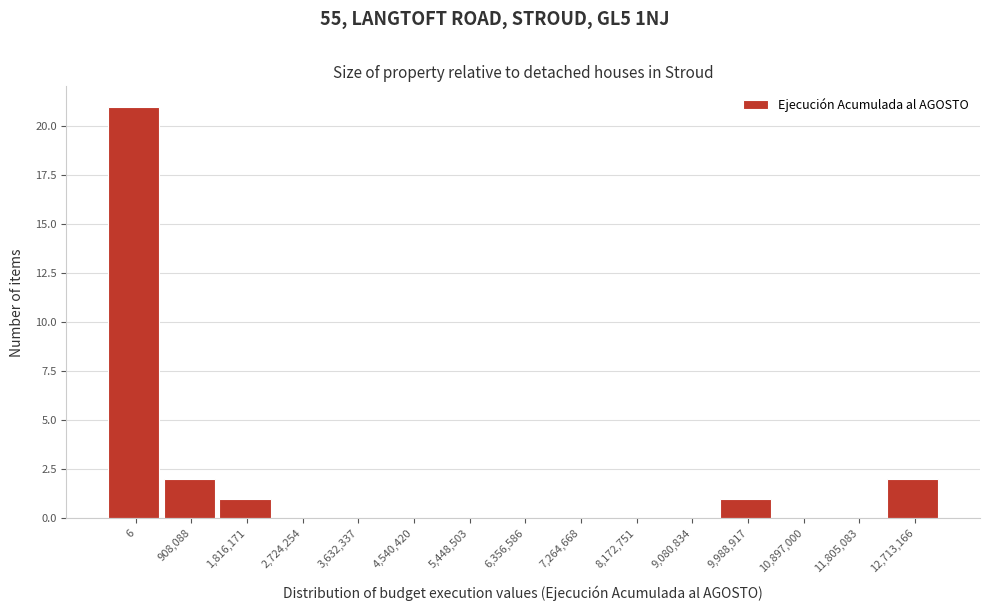

Reading left to right, what are all the values shown in this chart?

6=21	908,088=2	1,816,171=1	2,724,254=0	3,632,337=0	4,540,420=0	5,448,503=0	6,356,586=0	7,264,668=0	8,172,751=0	9,080,834=0	9,988,917=1	10,897,000=0	11,805,083=0	12,713,166=2